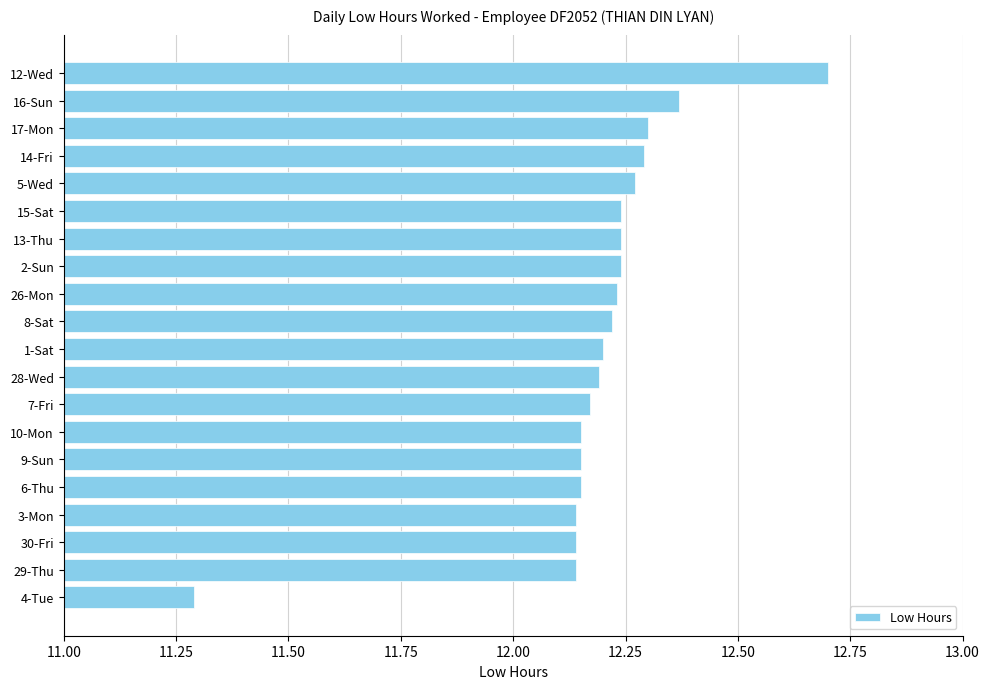

How many bars are there in total?

20